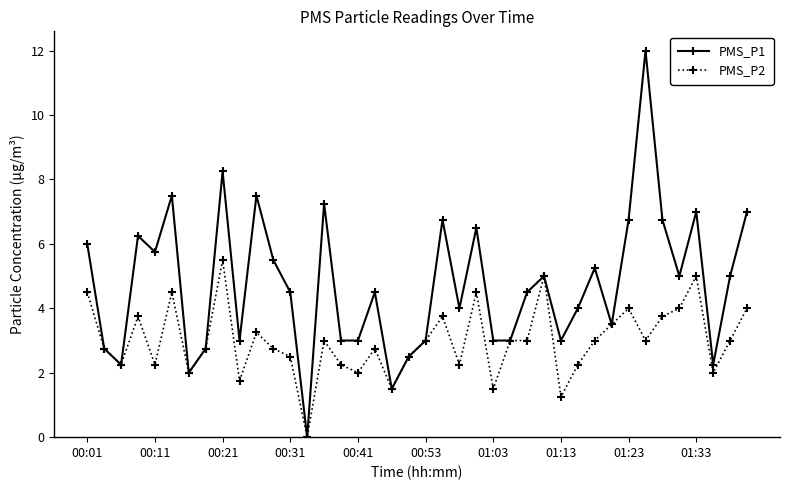

How many lines are shown in the chart?

2